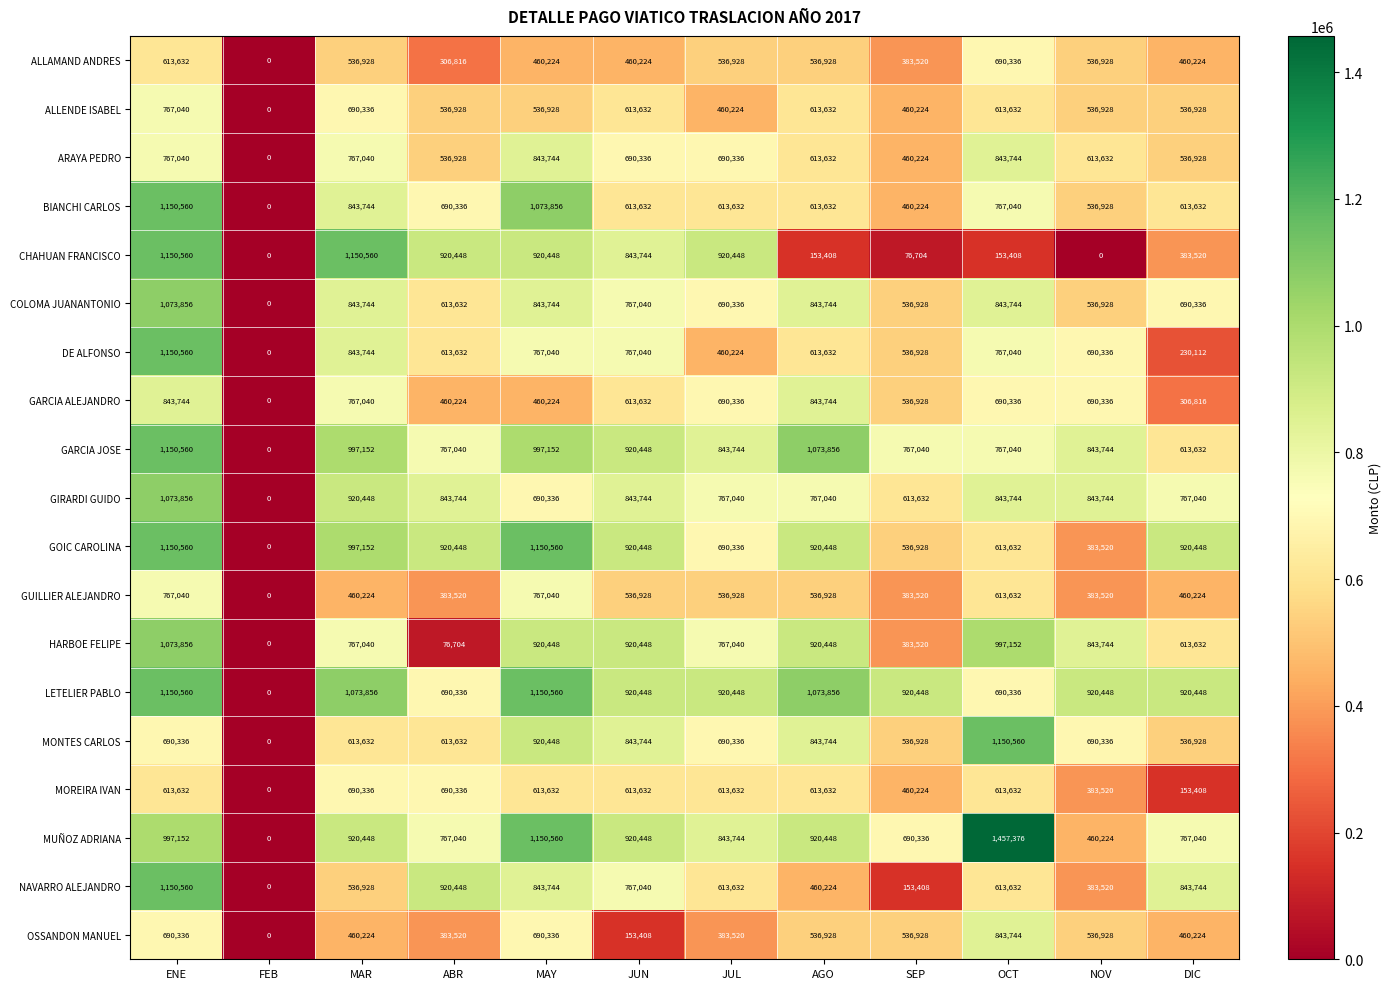

Is it true that GOIC CAROLINA equals 546111 at MAR?

False